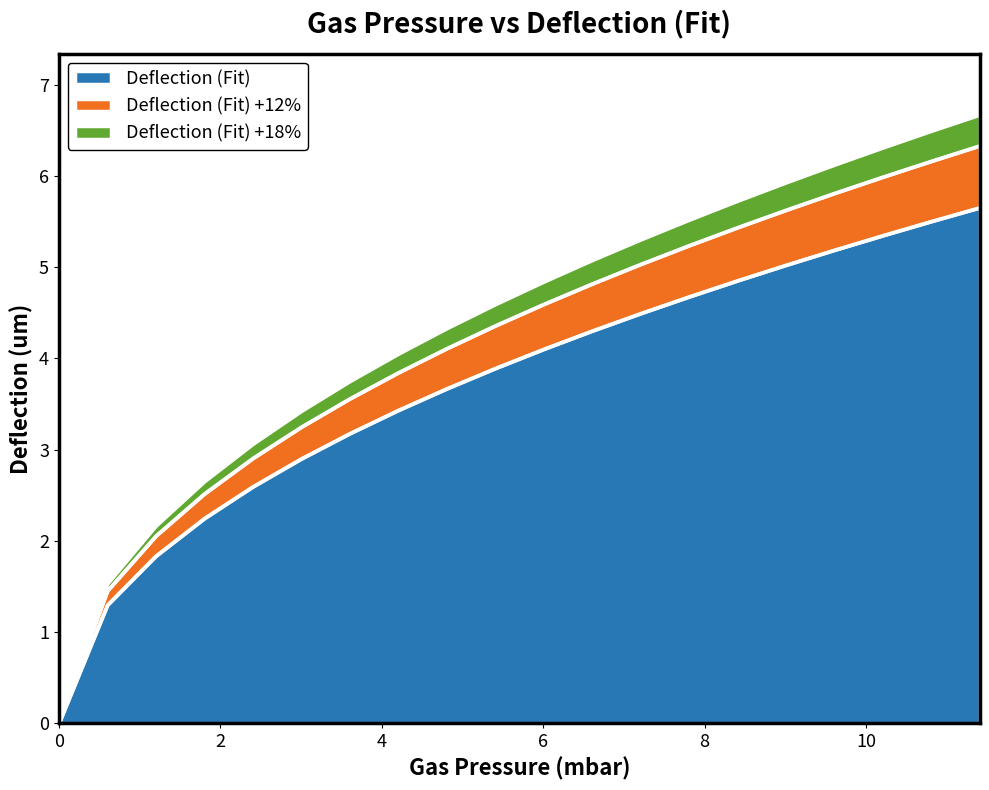

List the labels in order of value, largest first.

11.41141, 10.81081, 10.21021, 9.60961, 9.00901, 8.40841, 7.80781, 7.20721, 6.60661, 6.00601, 5.40541, 4.8048, 4.2042, 3.6036, 3.003, 2.4024, 1.8018, 1.2012, 0.6006, 0.0